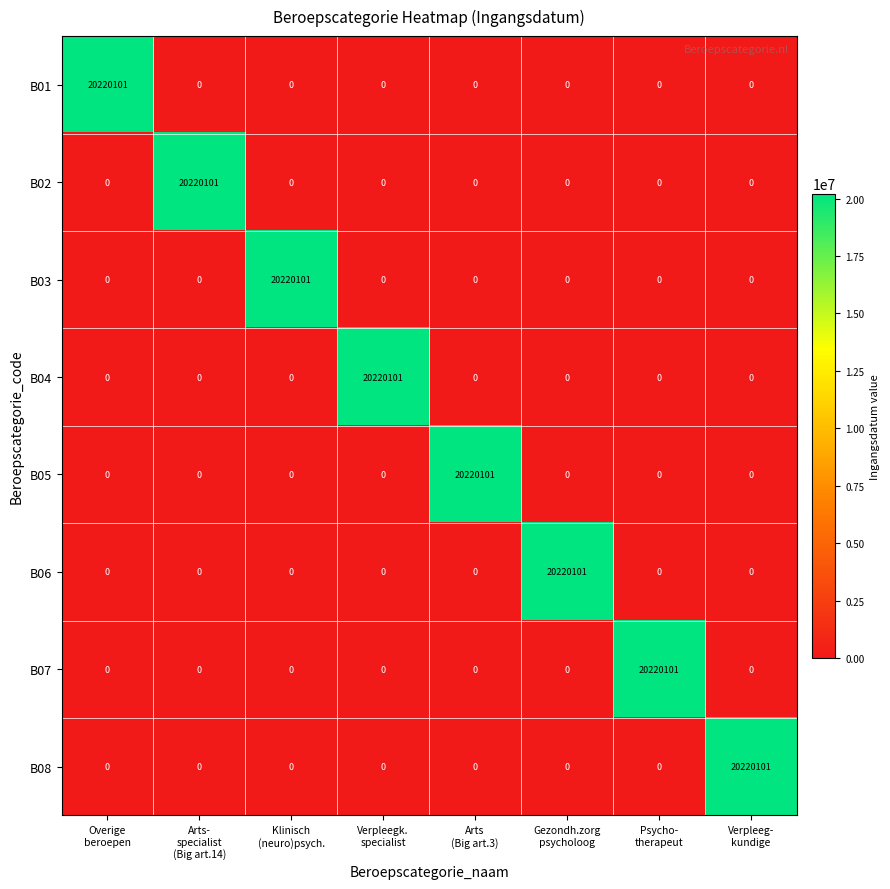

At how many categories does at least one series exceed 15642453?

8